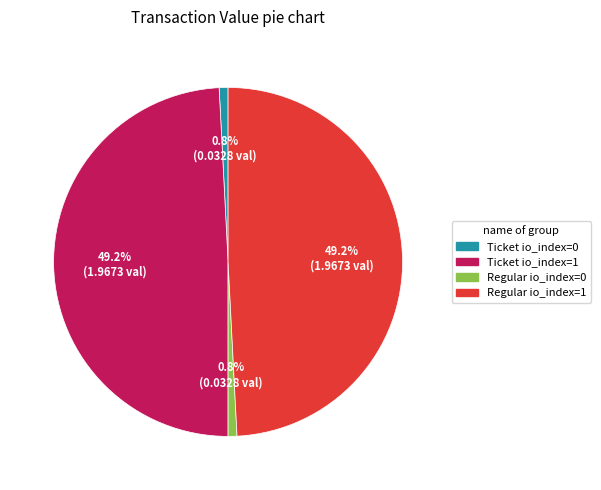

Approximately how many times larger is the value at Ticket io_index=1 compared to Regular io_index=1?

1.0